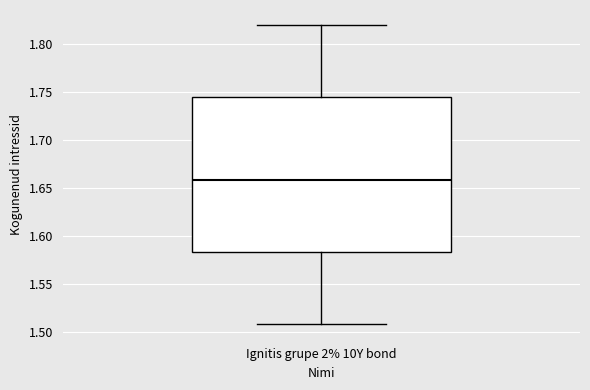

Transcribe this box plot: give where the median line is, the range the box spans, and where the two whiskers end, as read against the y-axis. The values are not printed on the chart, so give them approximately, as read against the axis.

median 1.660, box 1.585 to 1.745, whiskers 1.510 to 1.820